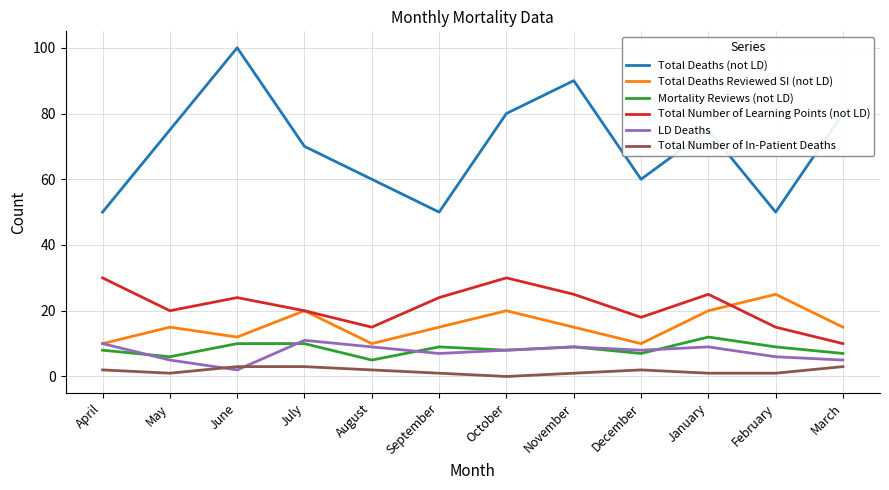

Which category has the highest value in the Total Deaths (not LD) series?

June